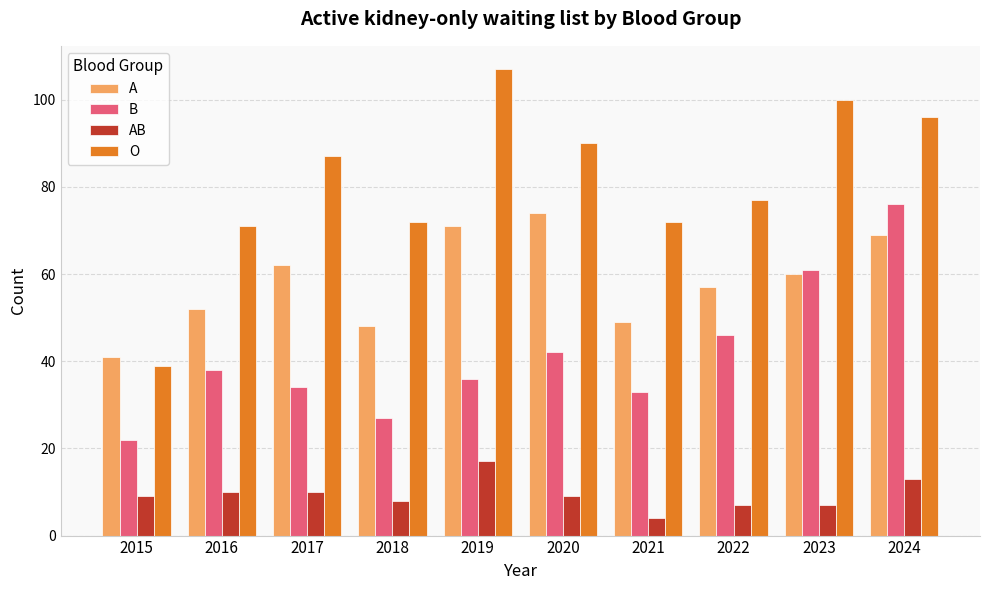

Reading right to left, what are all the values shown in this chart?

A: 69	60	57	49	74	71	48	62	52	41
B: 76	61	46	33	42	36	27	34	38	22
AB: 13	7	7	4	9	17	8	10	10	9
O: 96	100	77	72	90	107	72	87	71	39